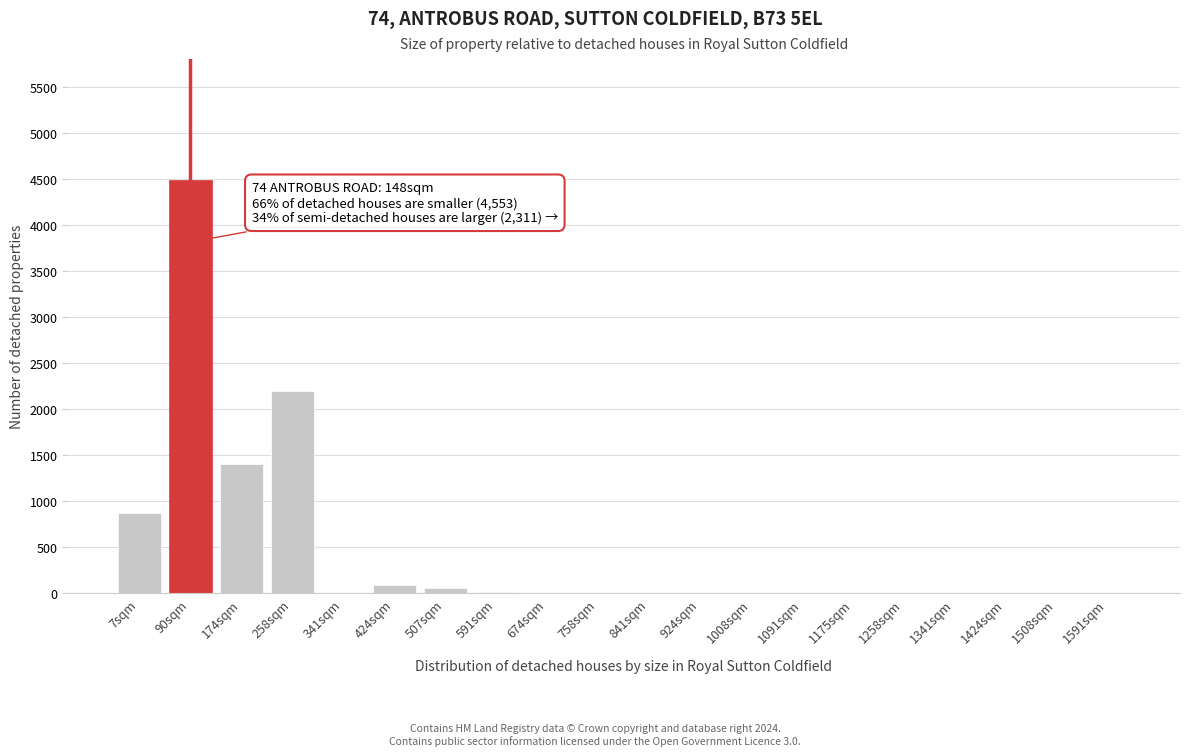

True or false: the data shows 6 at 674sqm.

True